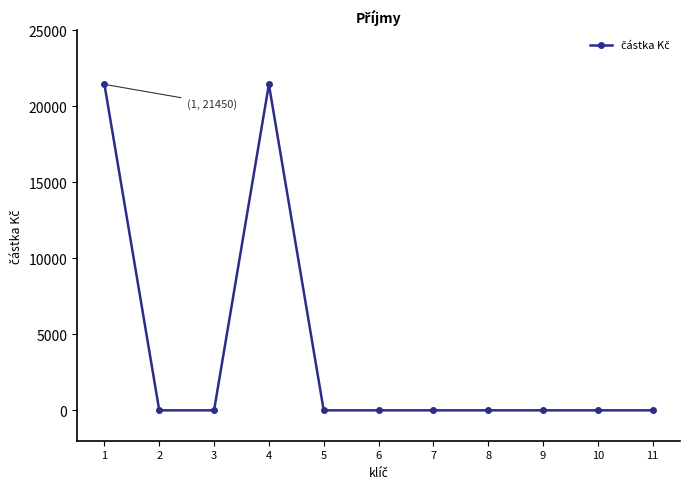

Reading left to right, what are all the values shown in this chart?

1=21450	2=0	3=0	4=21450	5=0	6=0	7=0	8=0	9=0	10=0	11=0